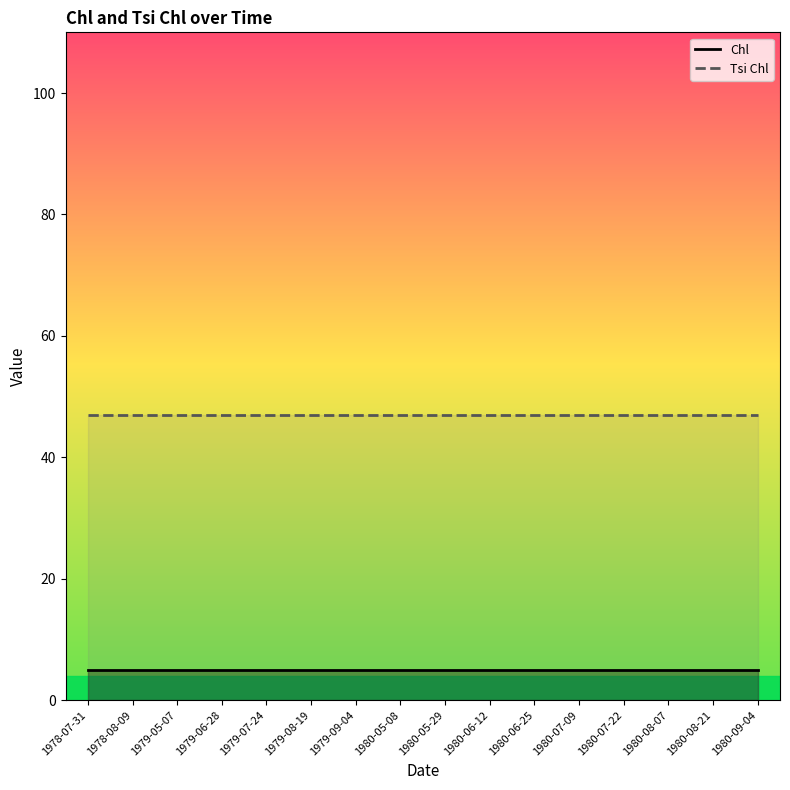

Rank the categories by Tsi Chl value from lowest to highest.

1978-07-31, 1978-08-09, 1979-05-07, 1979-06-28, 1979-07-24, 1979-08-19, 1979-09-04, 1980-05-08, 1980-05-29, 1980-06-12, 1980-06-25, 1980-07-09, 1980-07-22, 1980-08-07, 1980-08-21, 1980-09-04